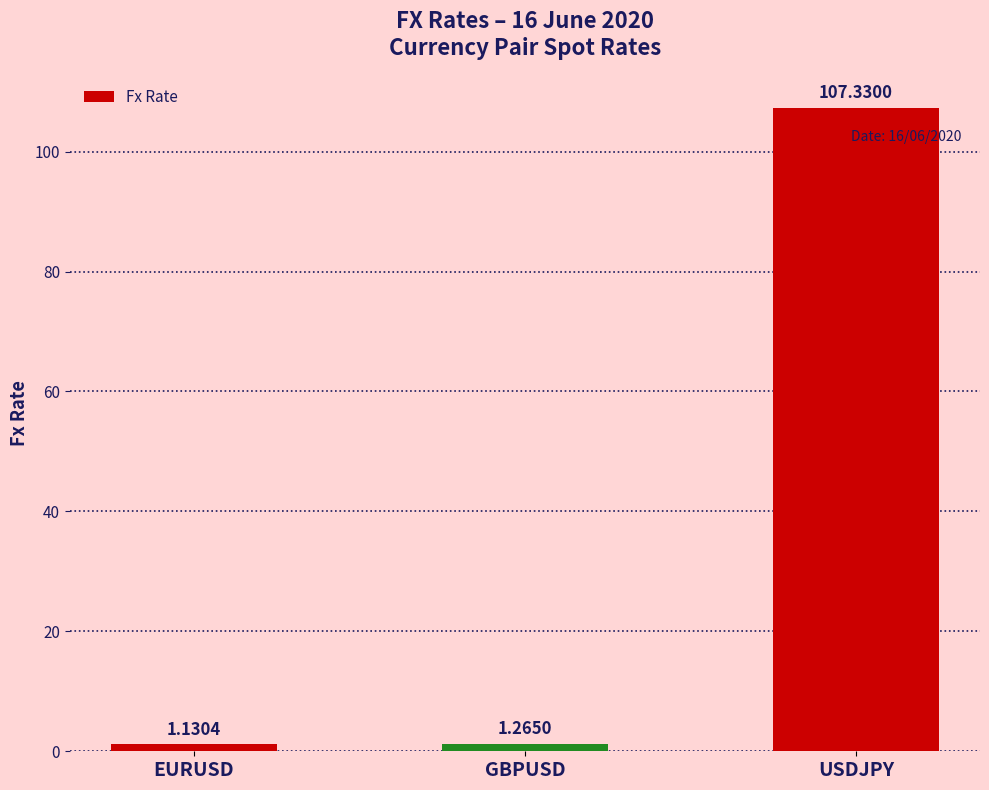

At which category does the chart reach its peak across all series?

USDJPY